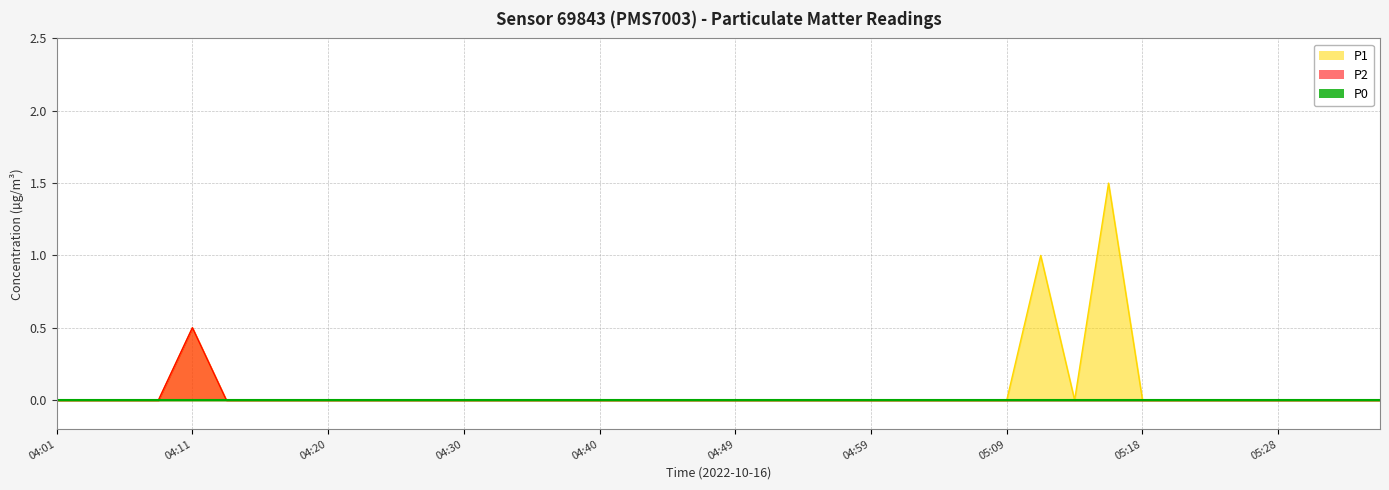

What is the label of the 19th point from the left?

04:45